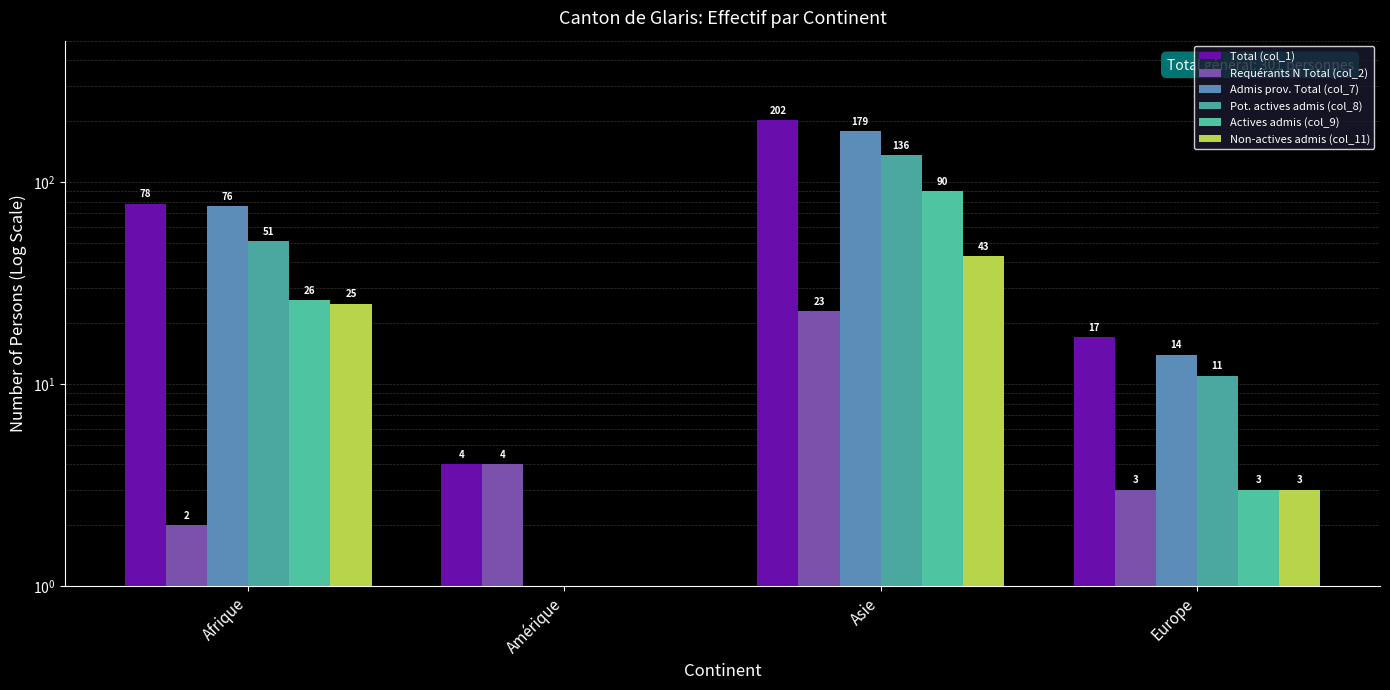

What is the difference between the highest and lowest values at Europe?

14